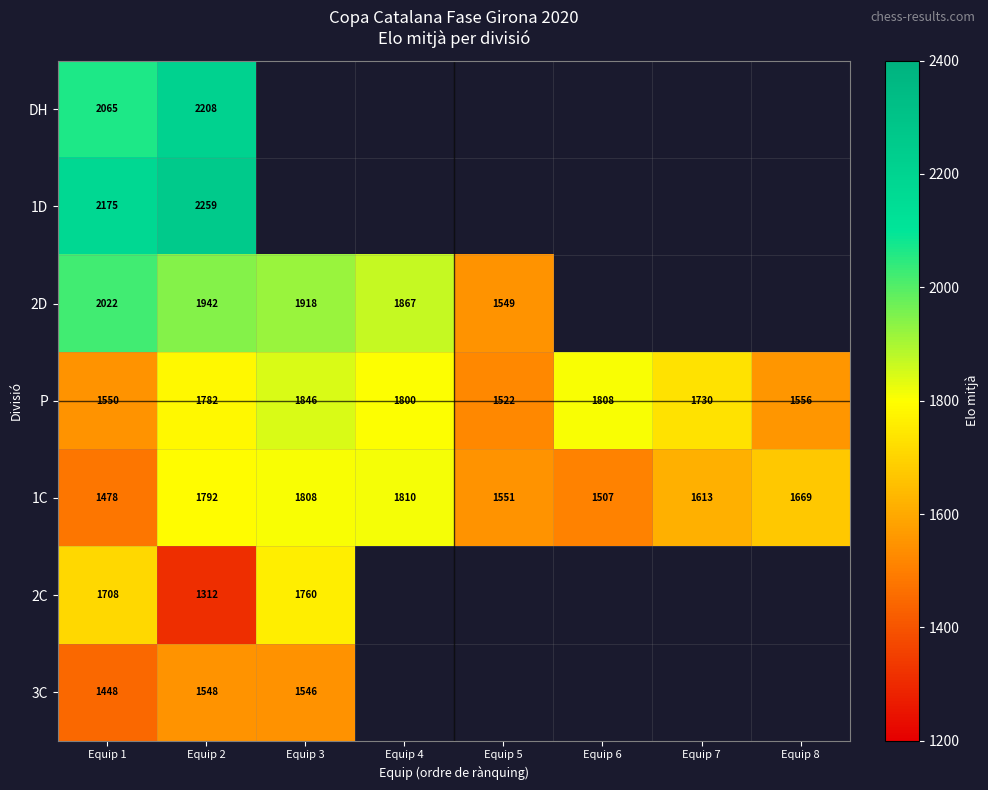

What is the difference between the second highest and second lowest values in the 1C series?

301